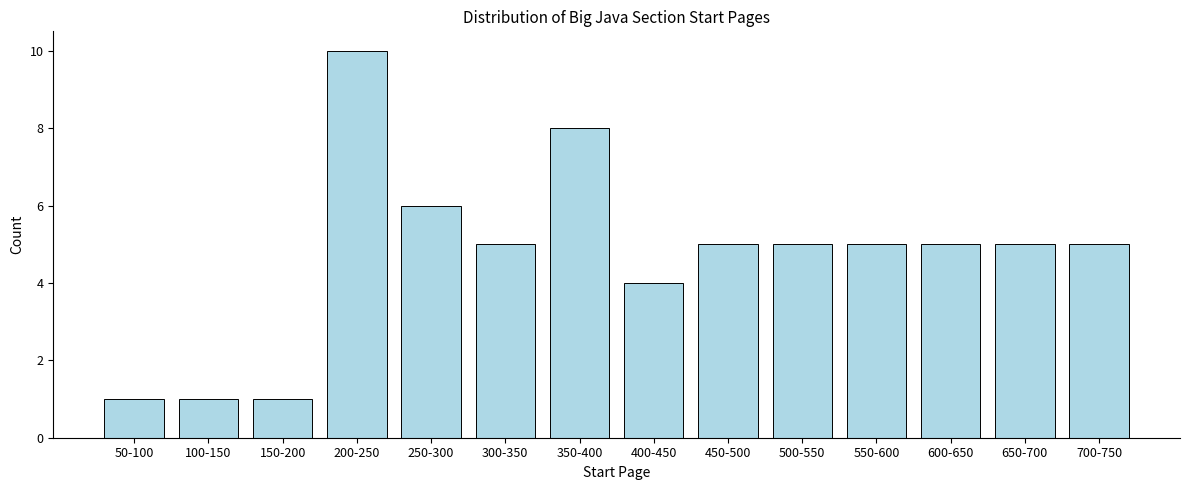

Reading left to right, what are all the values shown in this chart?

1	1	1	10	6	5	8	4	5	5	5	5	5	5